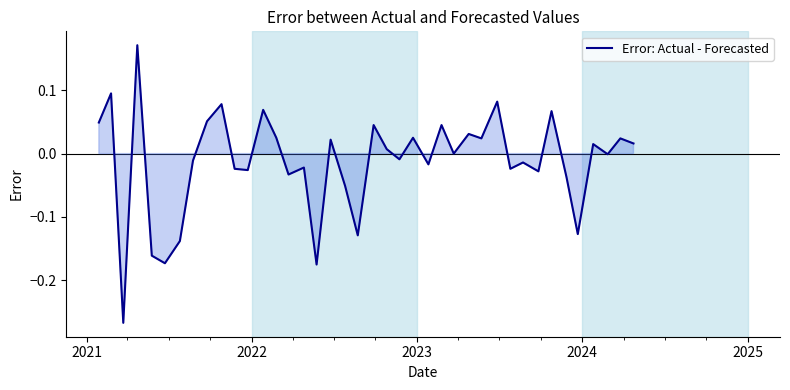

What is the difference between the maximum and minimum values?

0.4